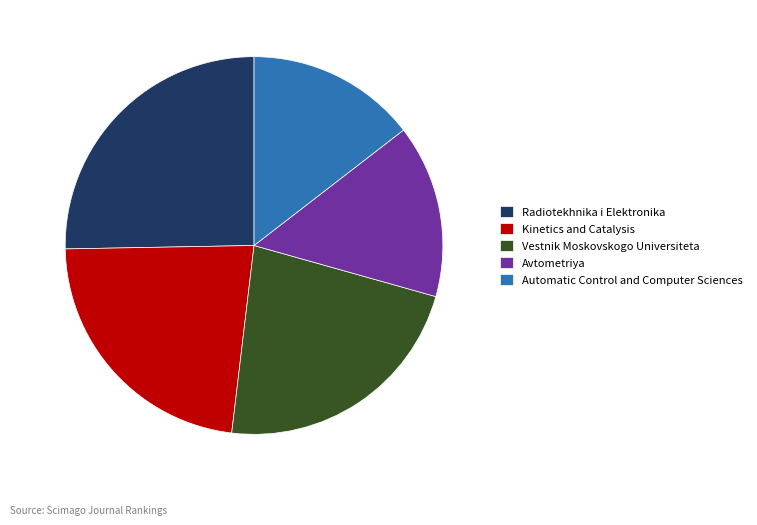

How many segments does this pie chart have?

5